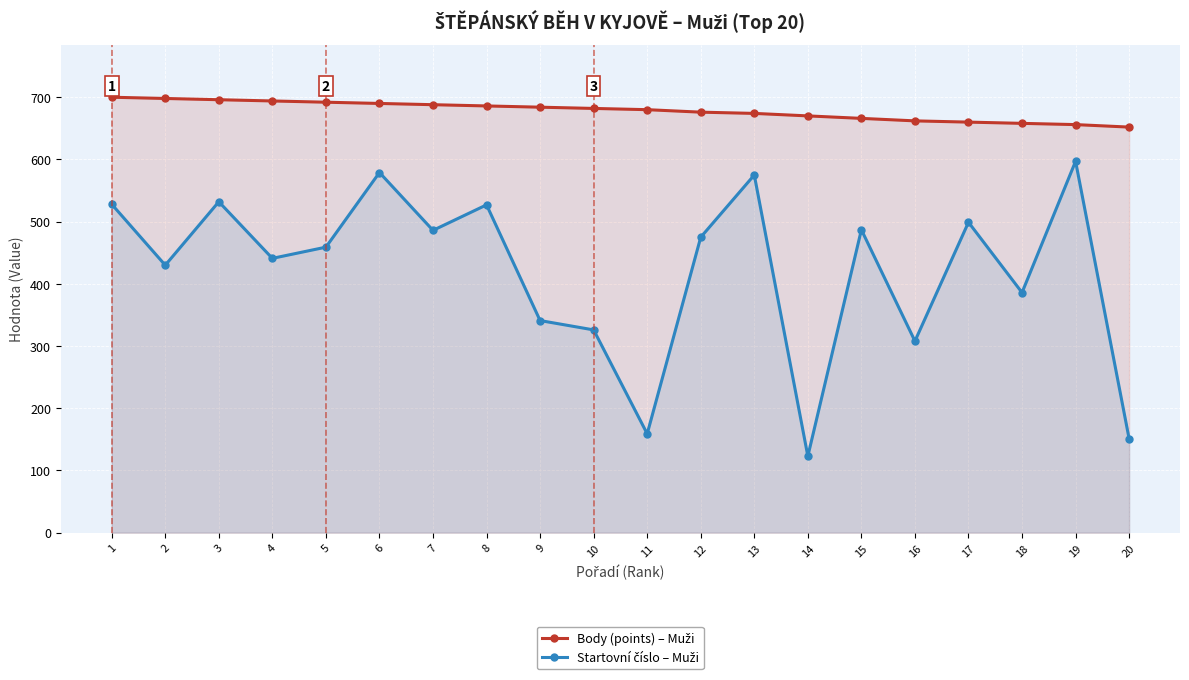

Is it true that Startovní číslo – Muži equals 933 at 19?

False